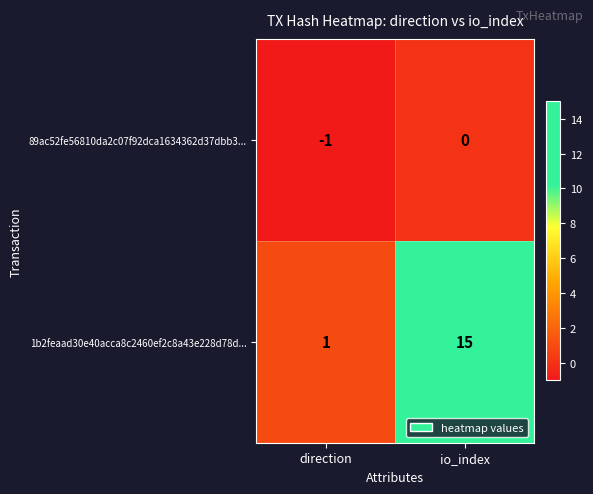

What is the difference between the highest and lowest values at direction?

2